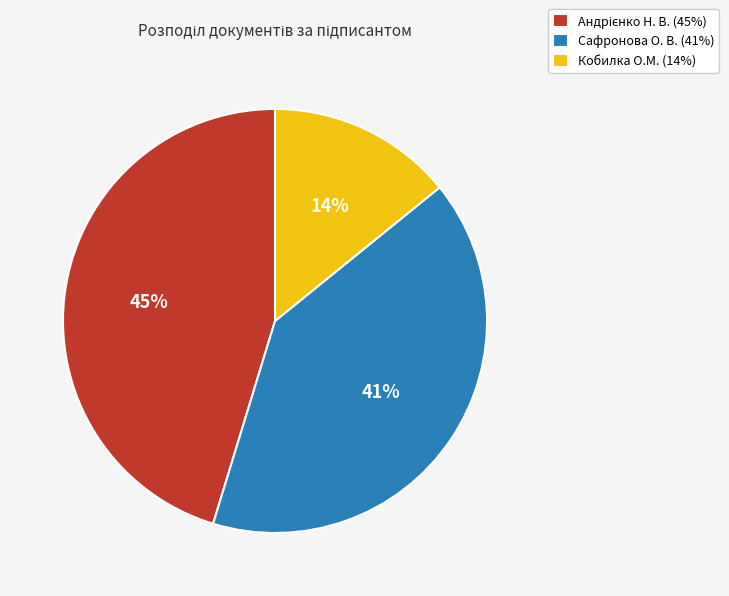

Count the number of slices in the pie.

3